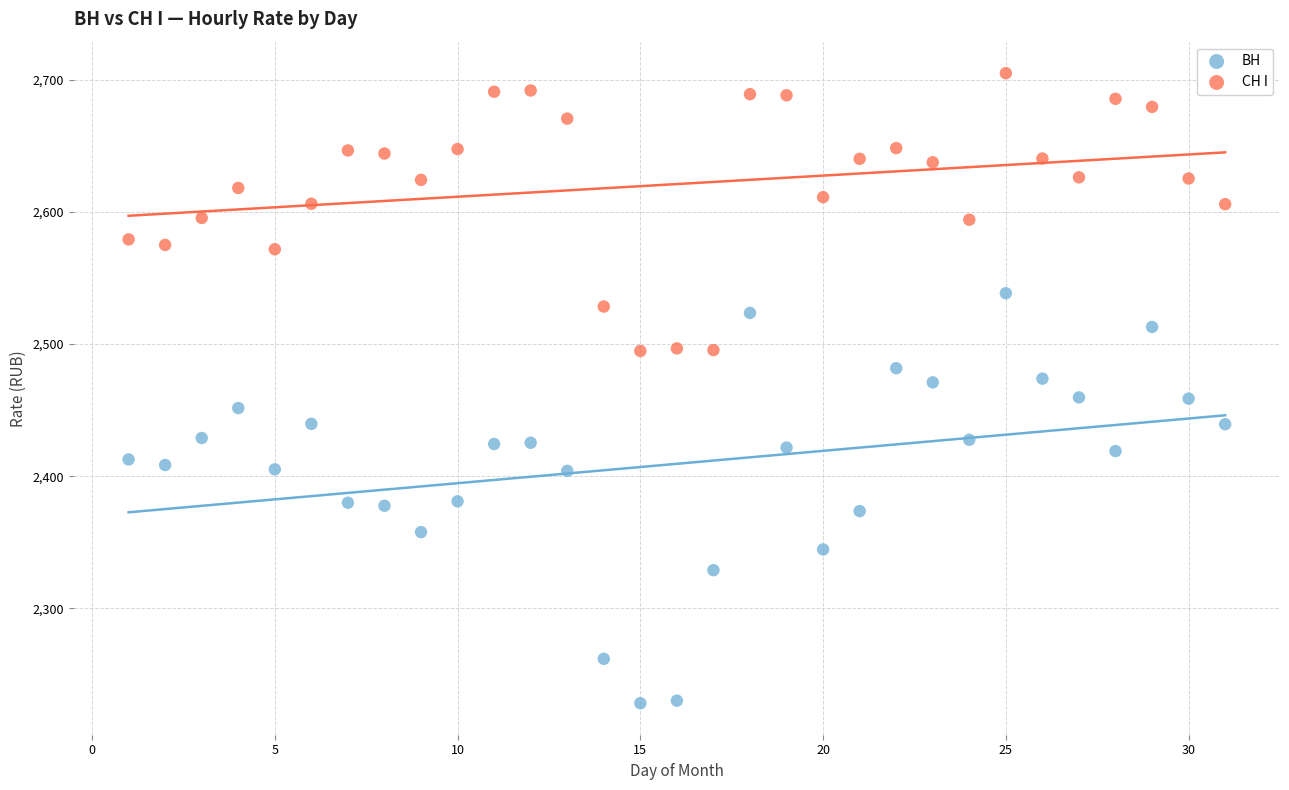

Which series contains the highest Y value?

СН I